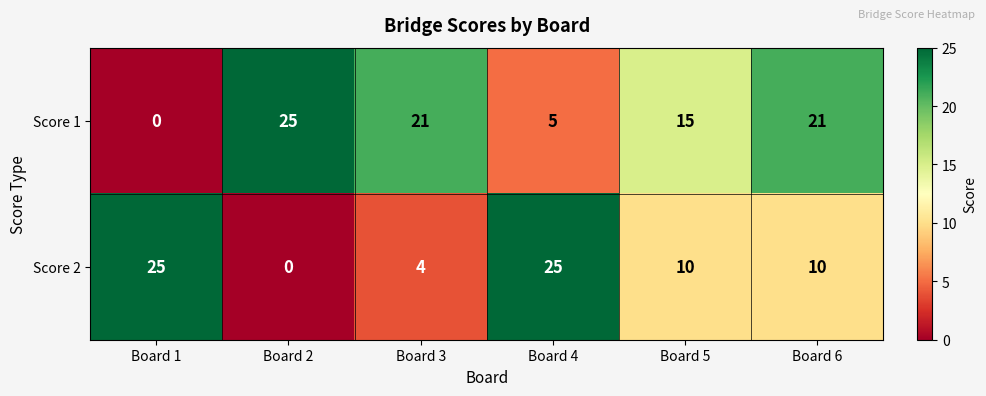

Which series has the largest total across all categories?

Score 1